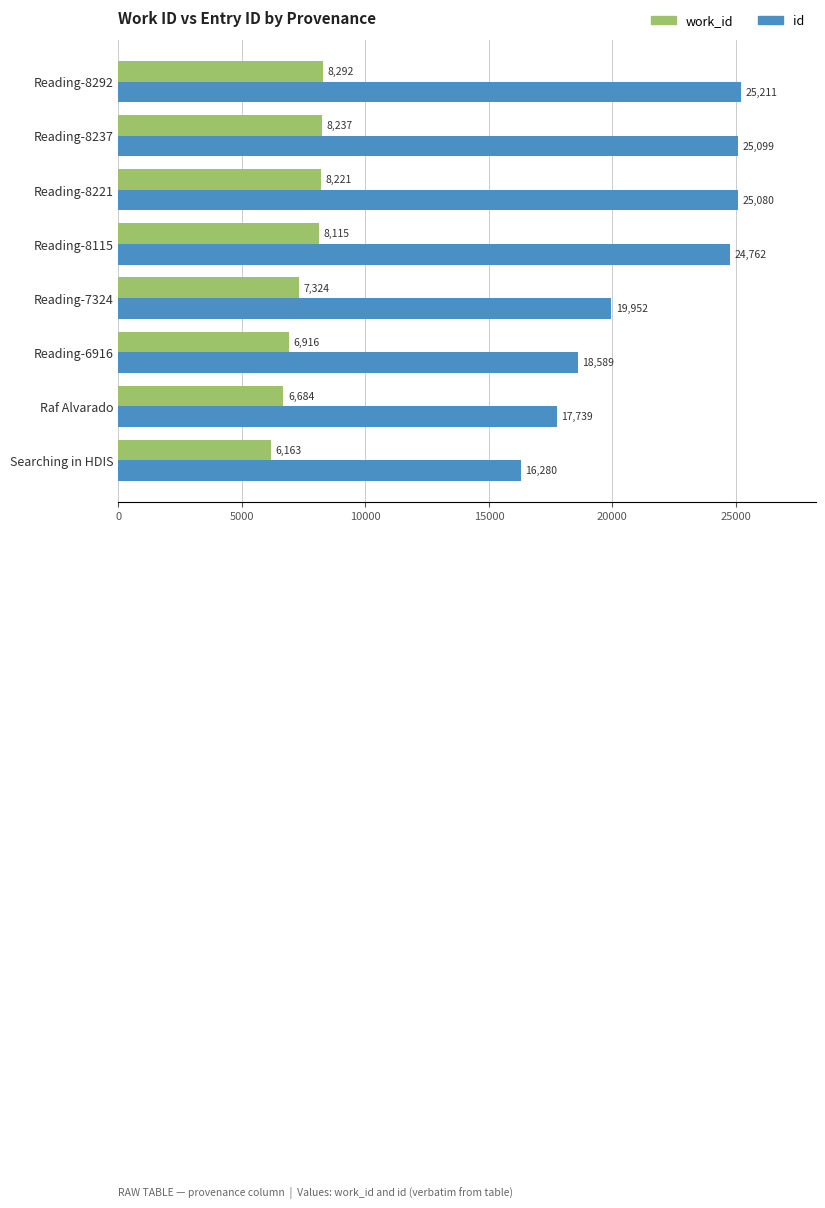

Rank the categories by id value from lowest to highest.

Searching in HDIS, Raf Alvarado, Reading-6916, Reading-7324, Reading-8115, Reading-8221, Reading-8237, Reading-8292